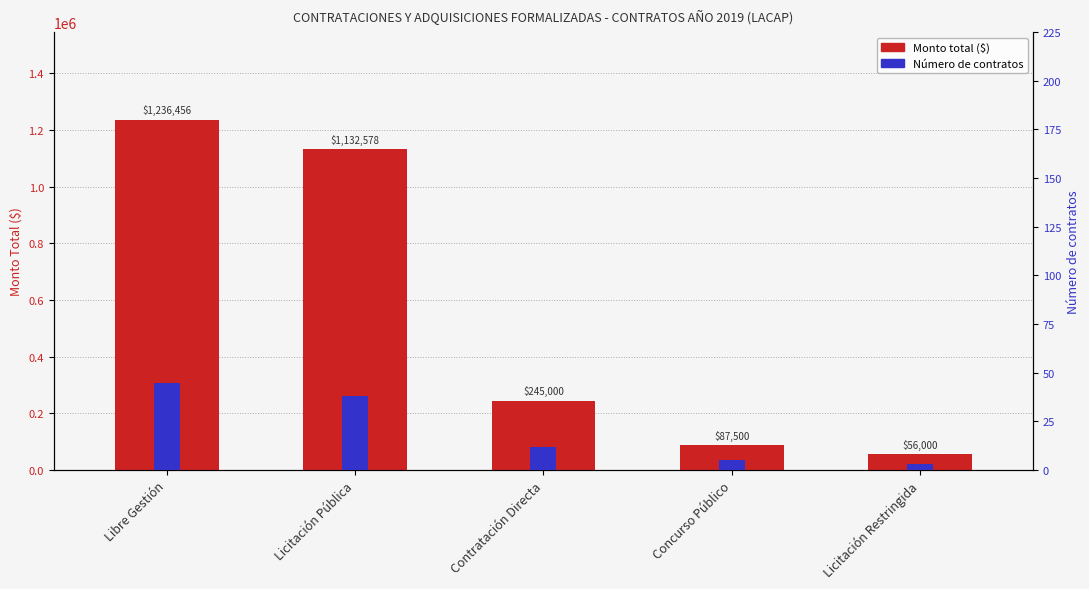

How many data points are less than 245000?

2